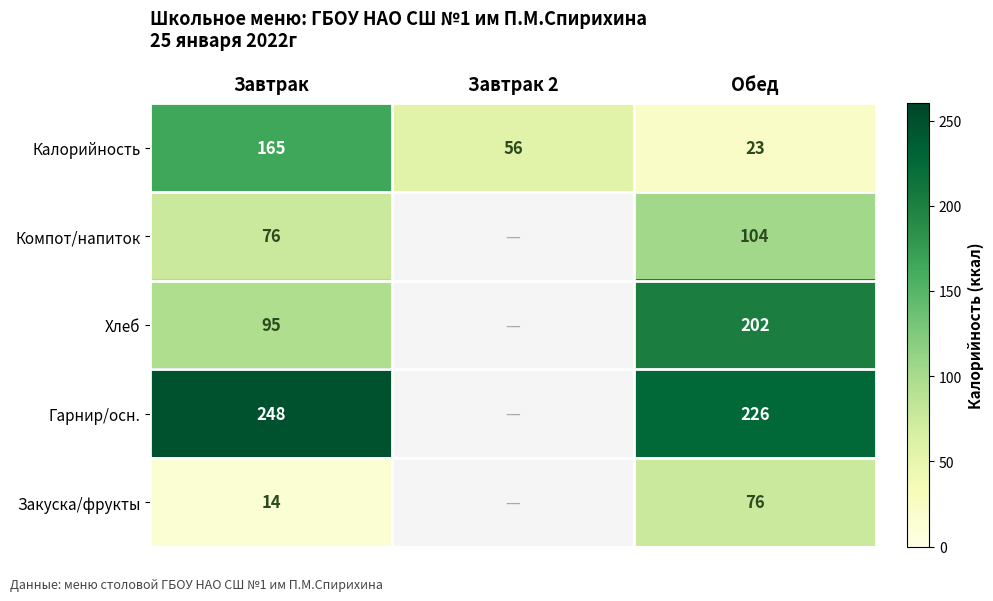

At which label is Калорийность closest to 94?

Завтрак 2